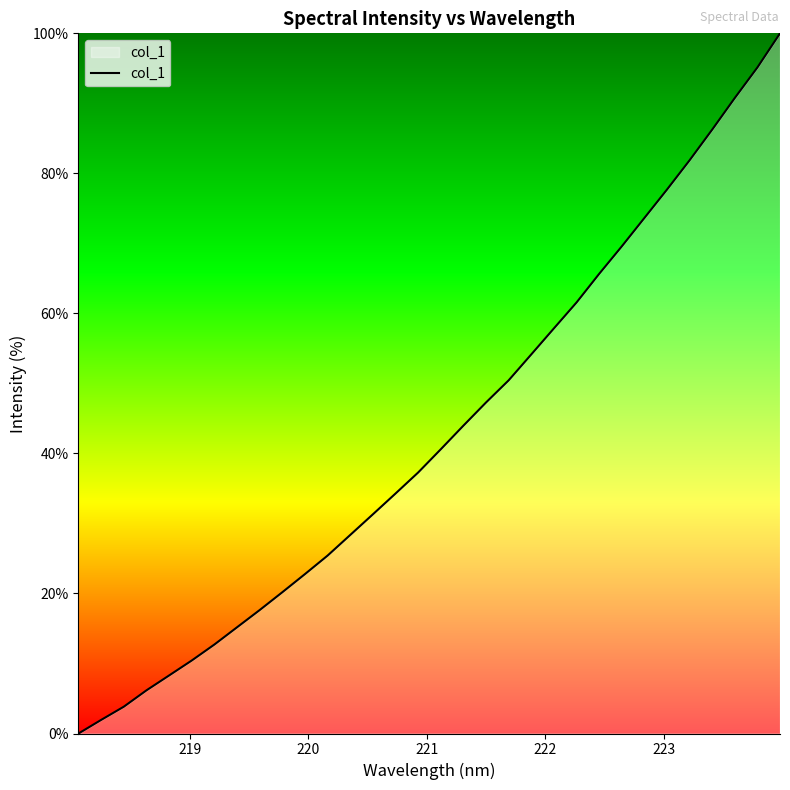

How many lines are shown in the chart?

1